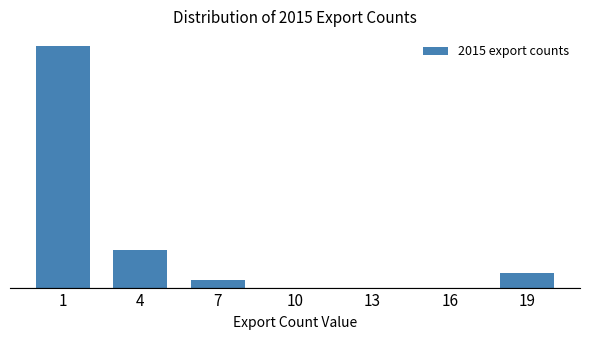

Are the bars horizontal?

No